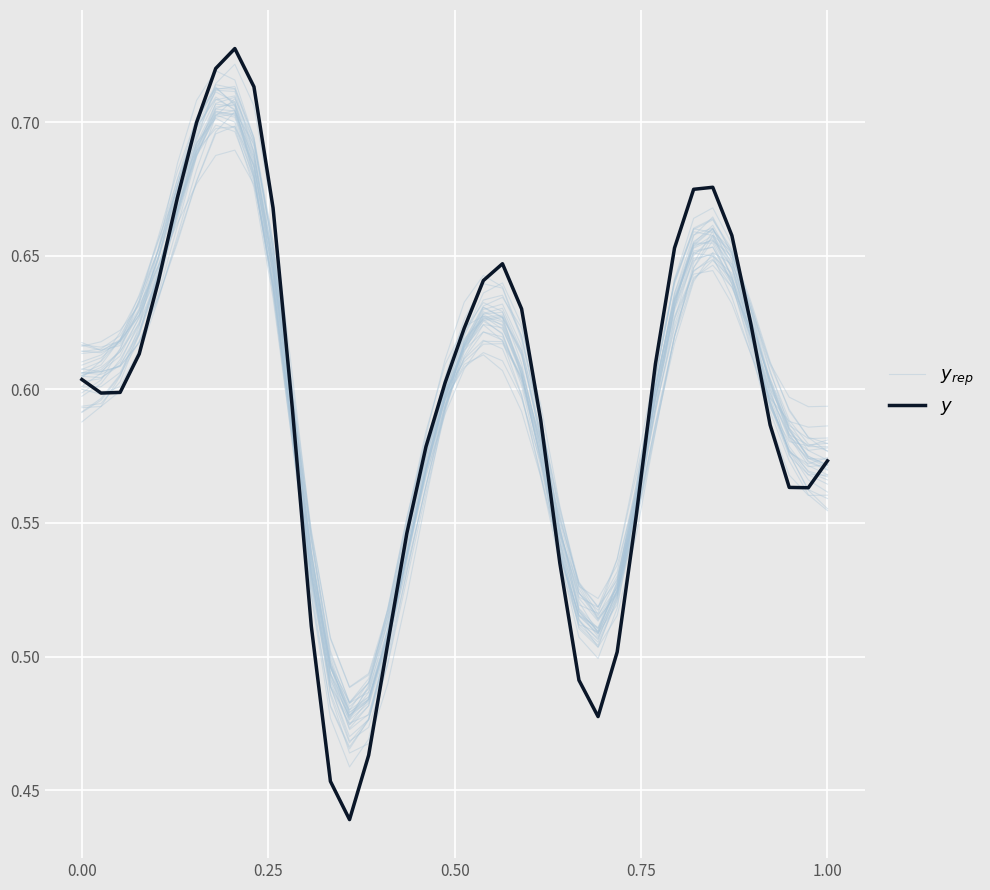

Rank the series by their maximum value, from lowest to highest.

$y_{rep}$, $y$